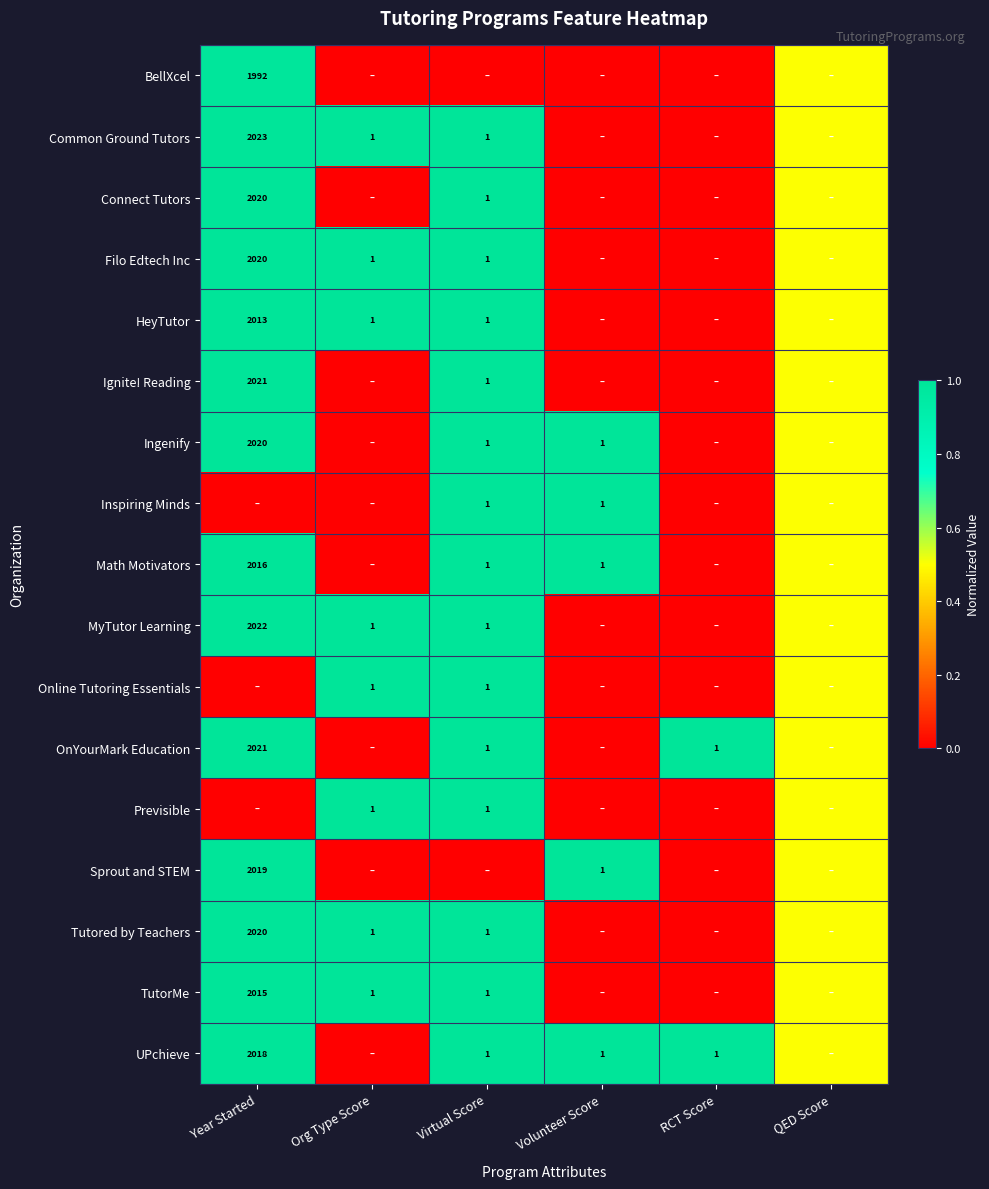

What is the spread (max minus min) of values at RCT Score?

1.0